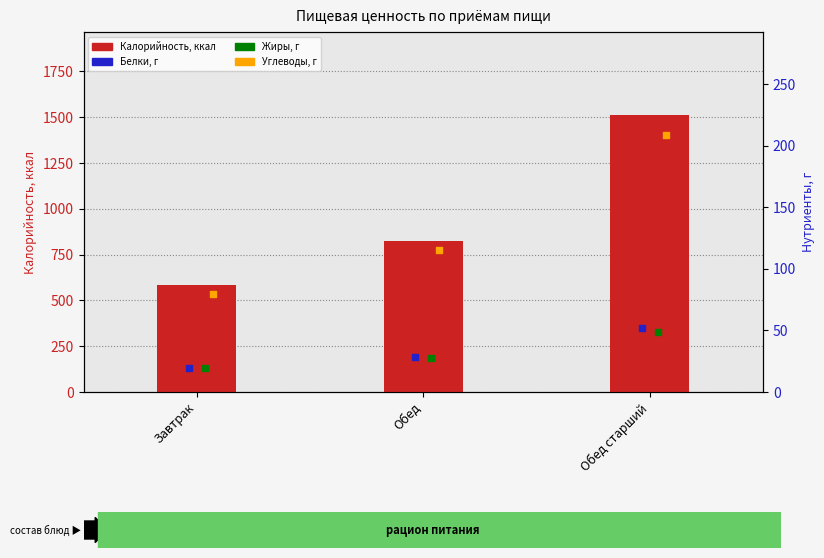

What are all the series names shown in the legend?

Калорийность, Белки, Жиры, Углеводы